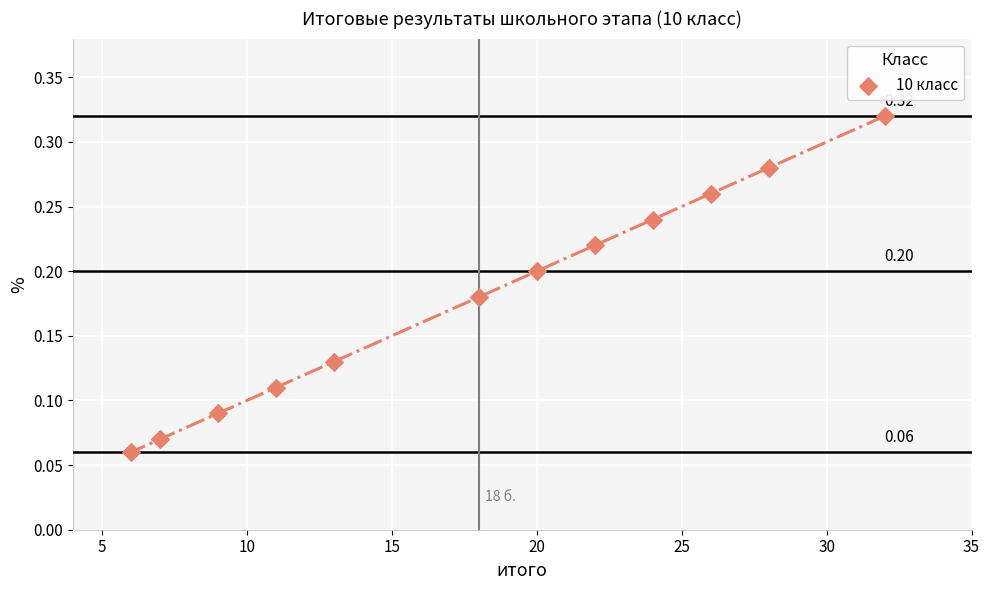

What is the average X value?

18.0